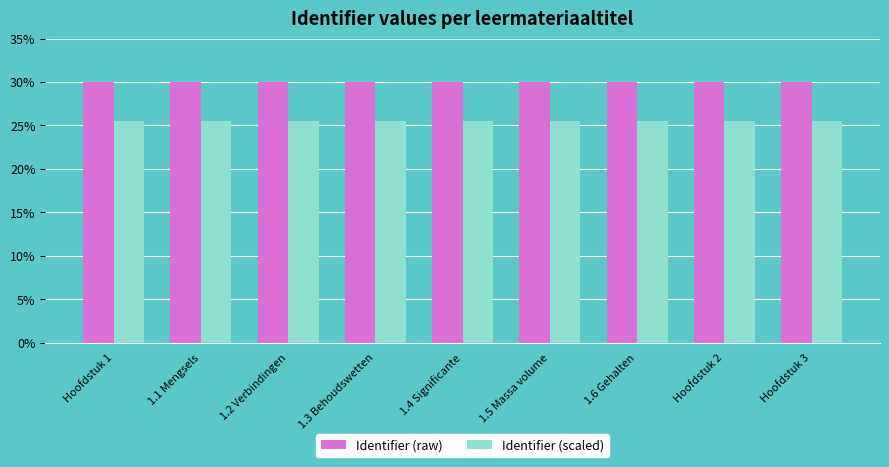

What is the minimum value for Identifier (scaled)?

25.5